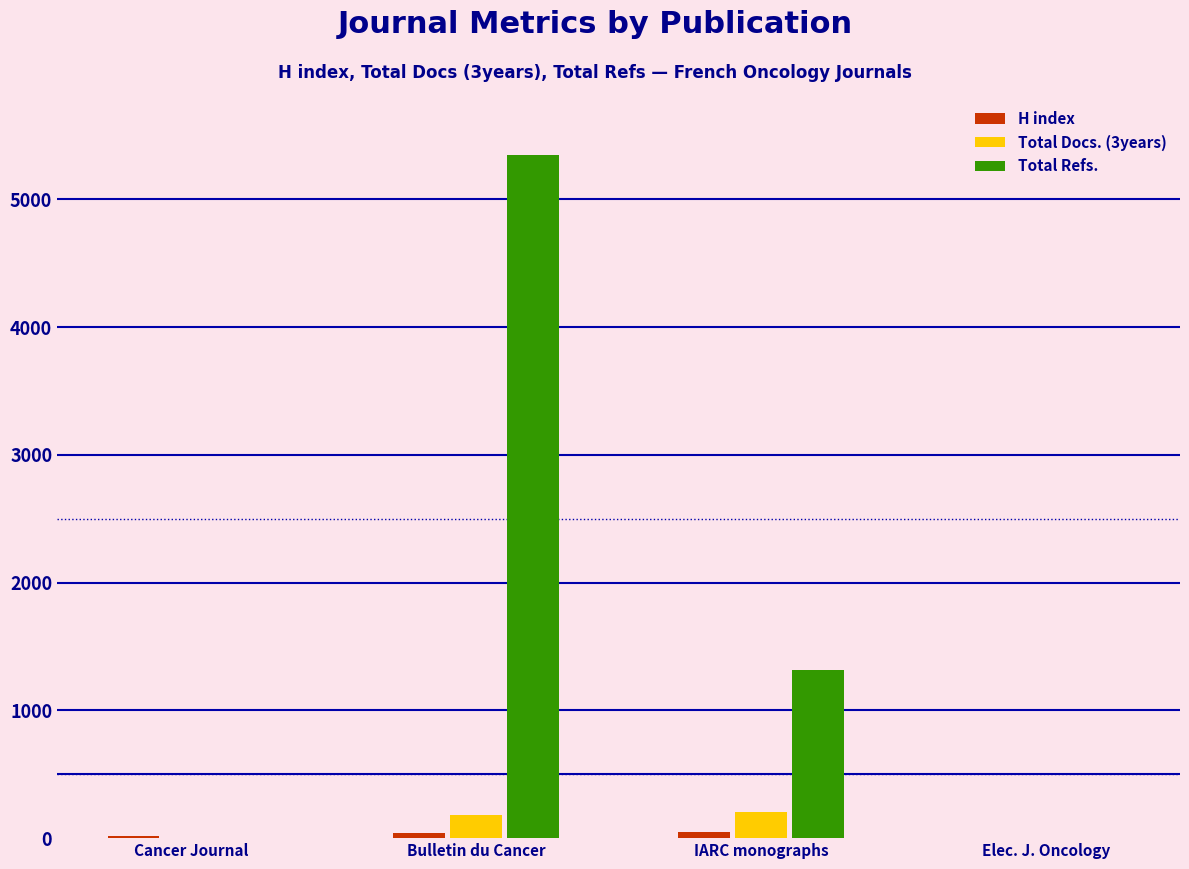

How many Total Docs. (3years) values are between 0 and 206?

4